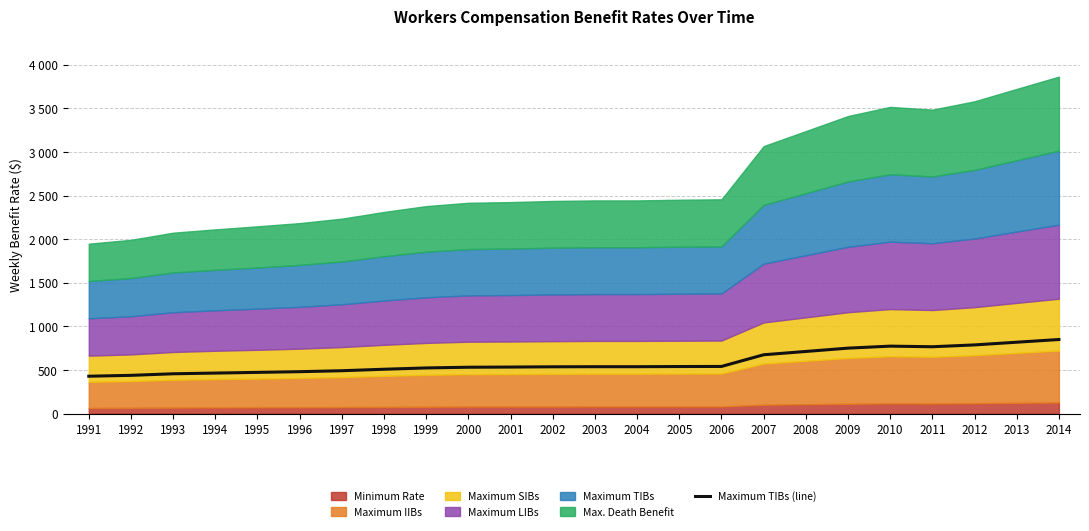

Where is the data nearest to the value 638?

2007